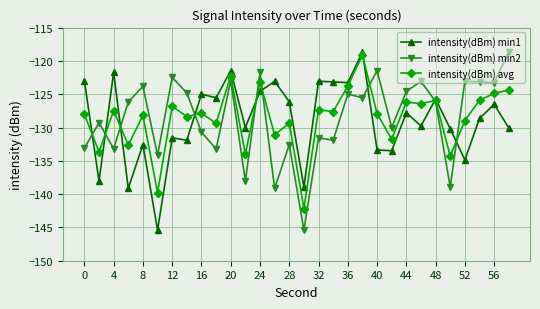

How many lines are shown in the chart?

3